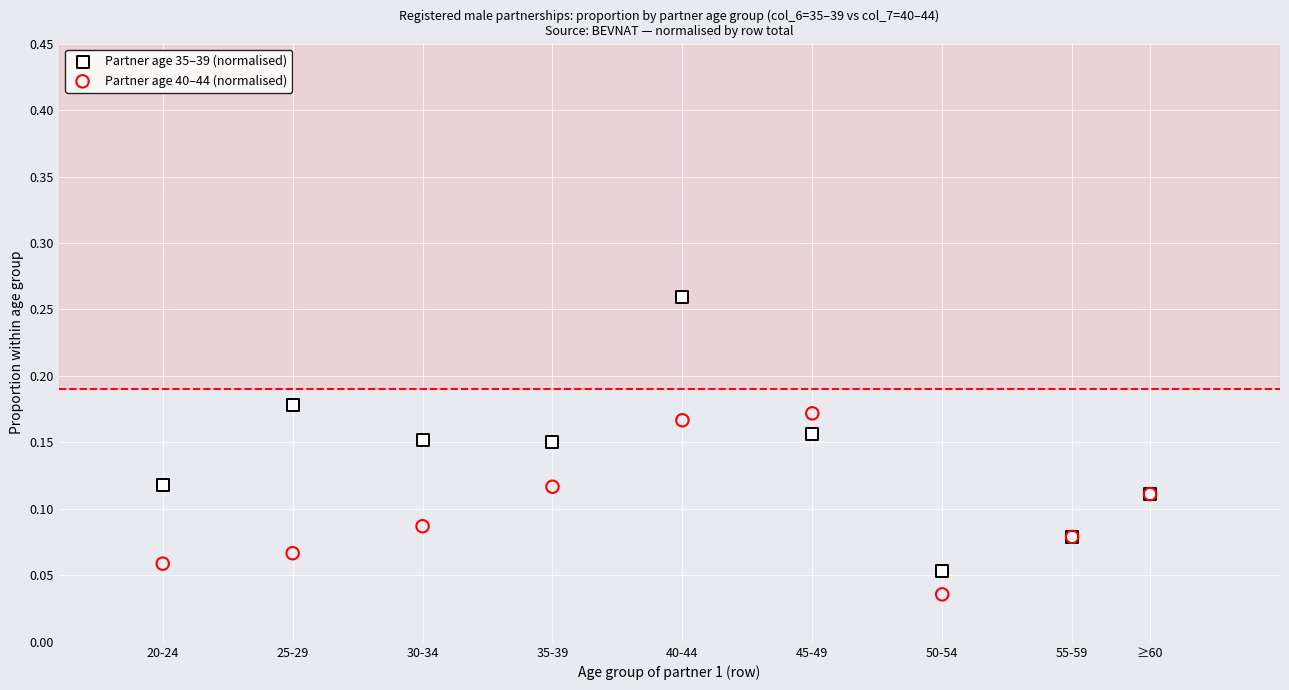

Which series contains the highest Y value?

Partner age 35–39 (normalised)